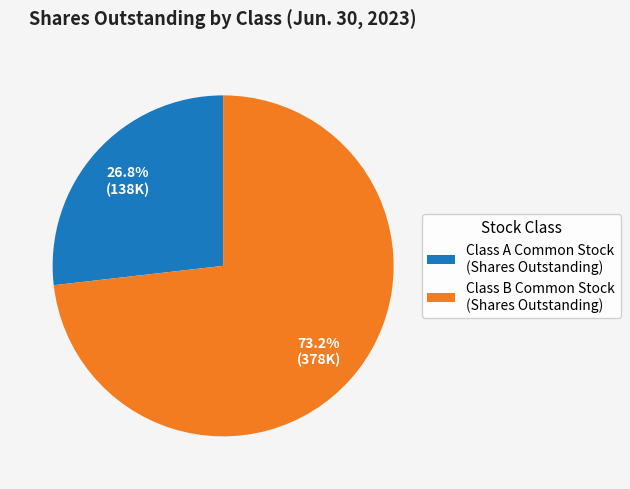

Do Class B Common Stock (Shares Outstanding) and Class A Common Stock (Shares Outstanding) together represent more than half of the pie?

Yes